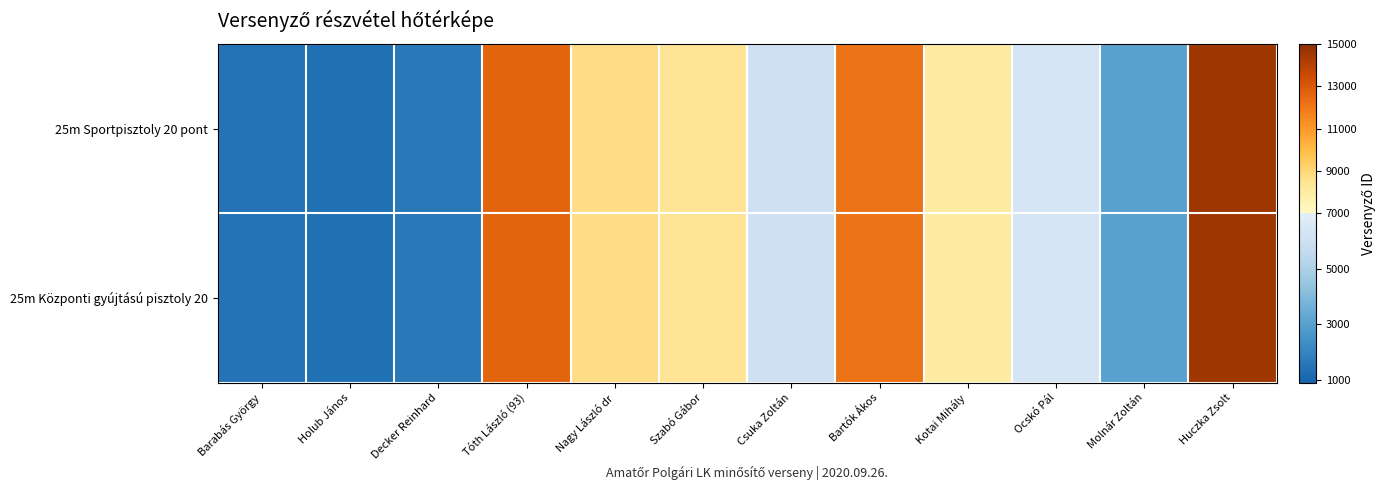

How many categories are shown in the chart?

12